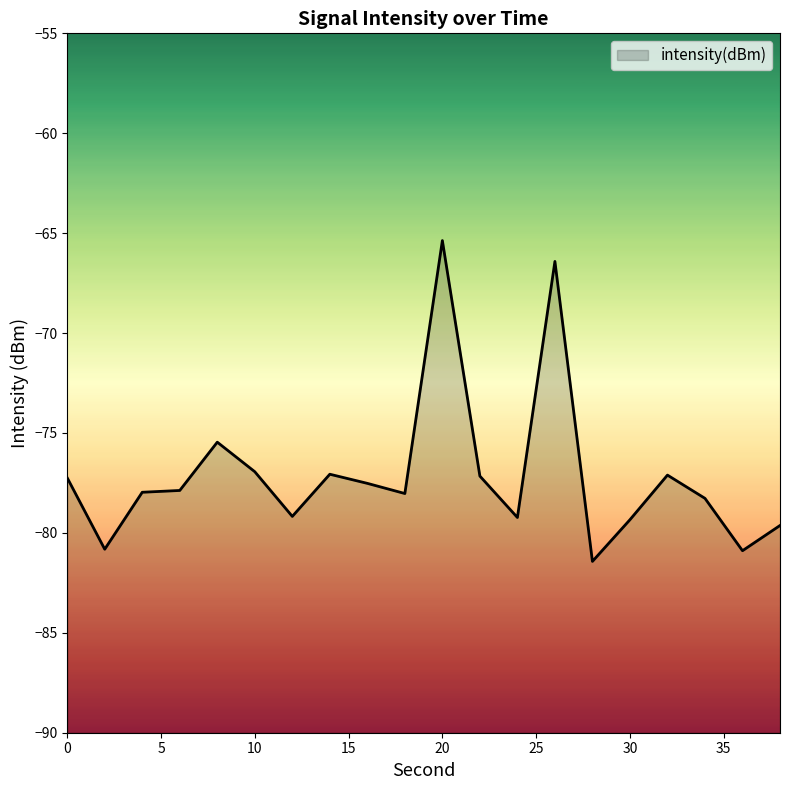

What is the average value?

-77.1